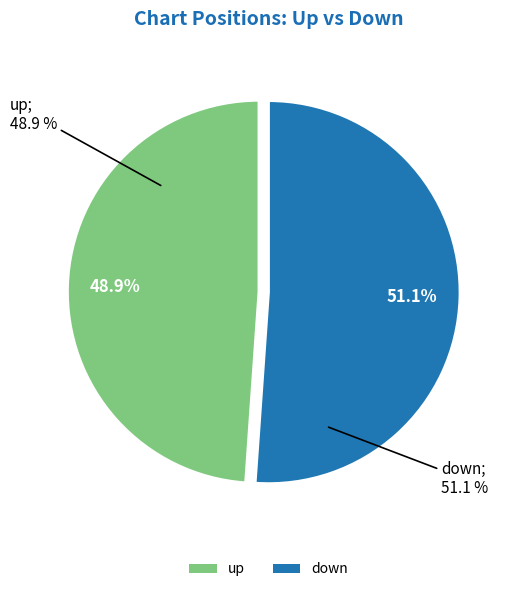

What portion of the pie excludes up?

51.1%